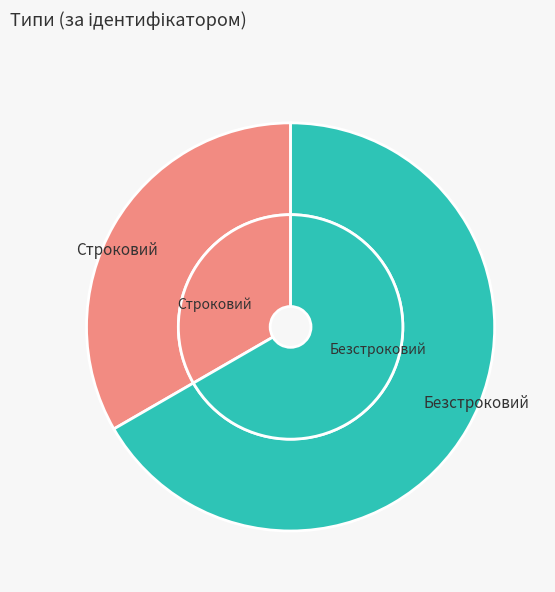

Which category has the biggest portion of the pie?

Безстроковий